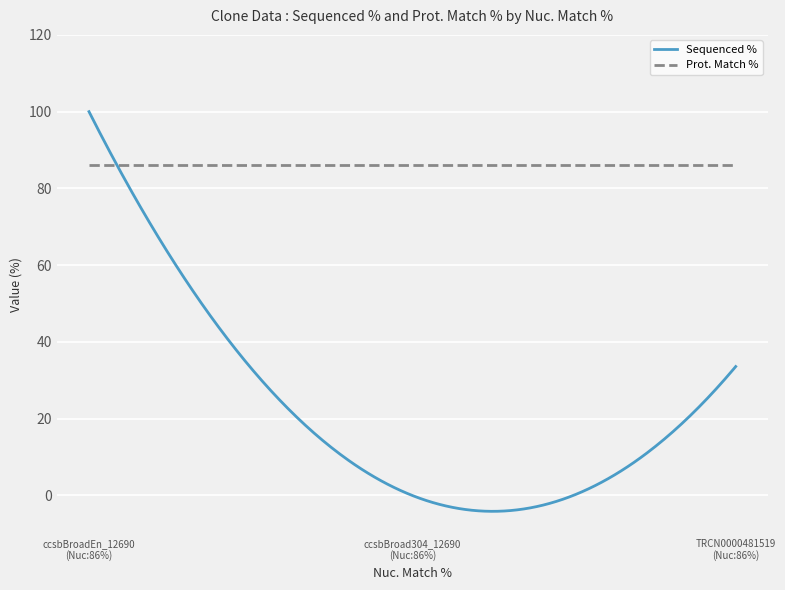

Does the chart have visible grid lines?

Yes